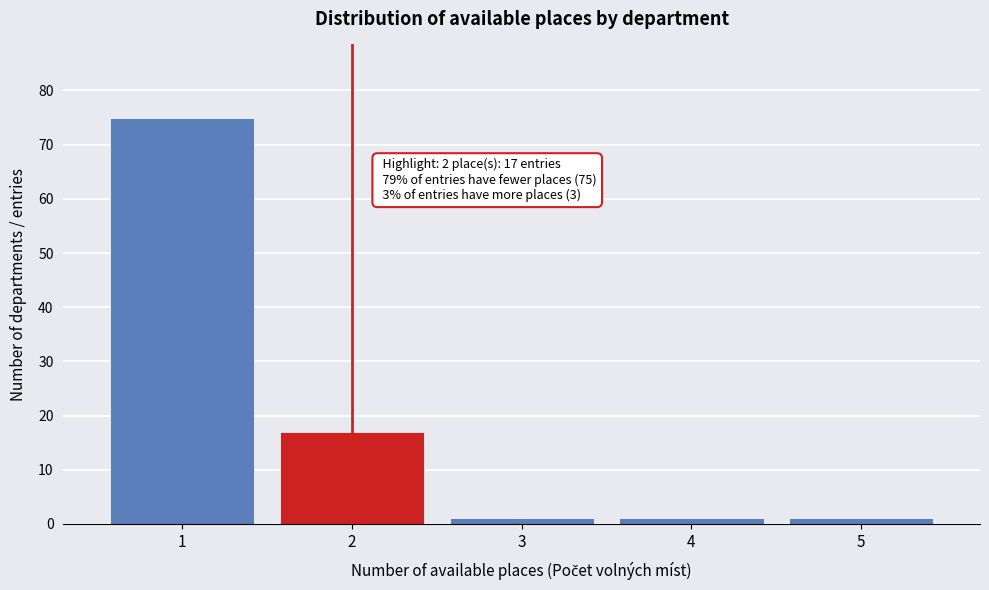

Reading left to right, list all the values displayed in this chart.

75	17	1	1	1